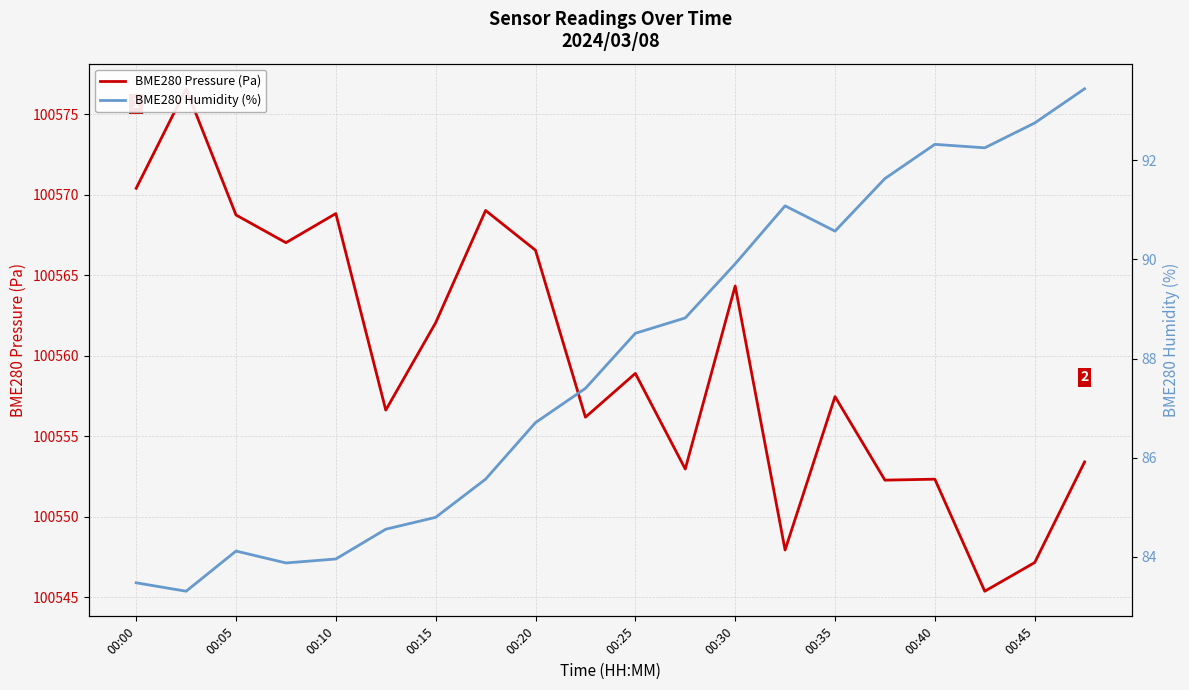

True or false: BME280 Pressure (Pa) and BME280 Humidity (%) intersect in this chart.

False